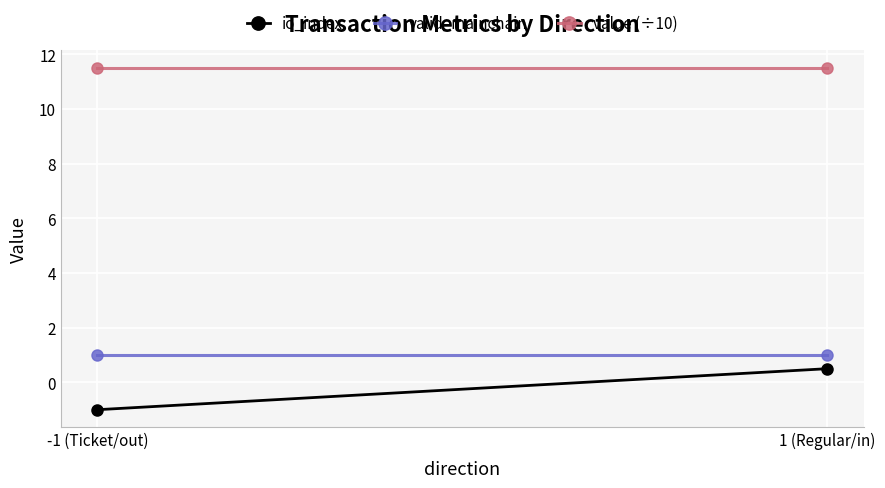

List the labels in order of io_index value, smallest first.

-1 (Ticket/out), 1 (Regular/in)